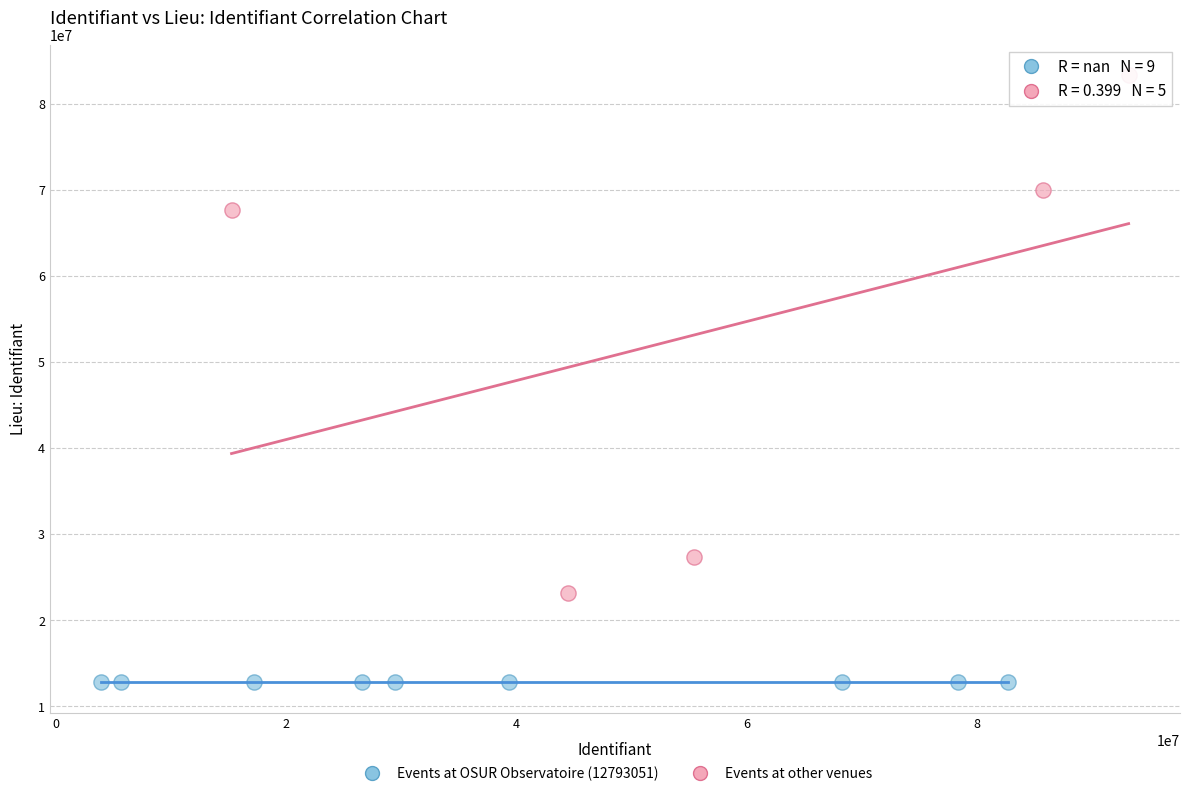

Which series contains the highest Y value?

Events at other venues